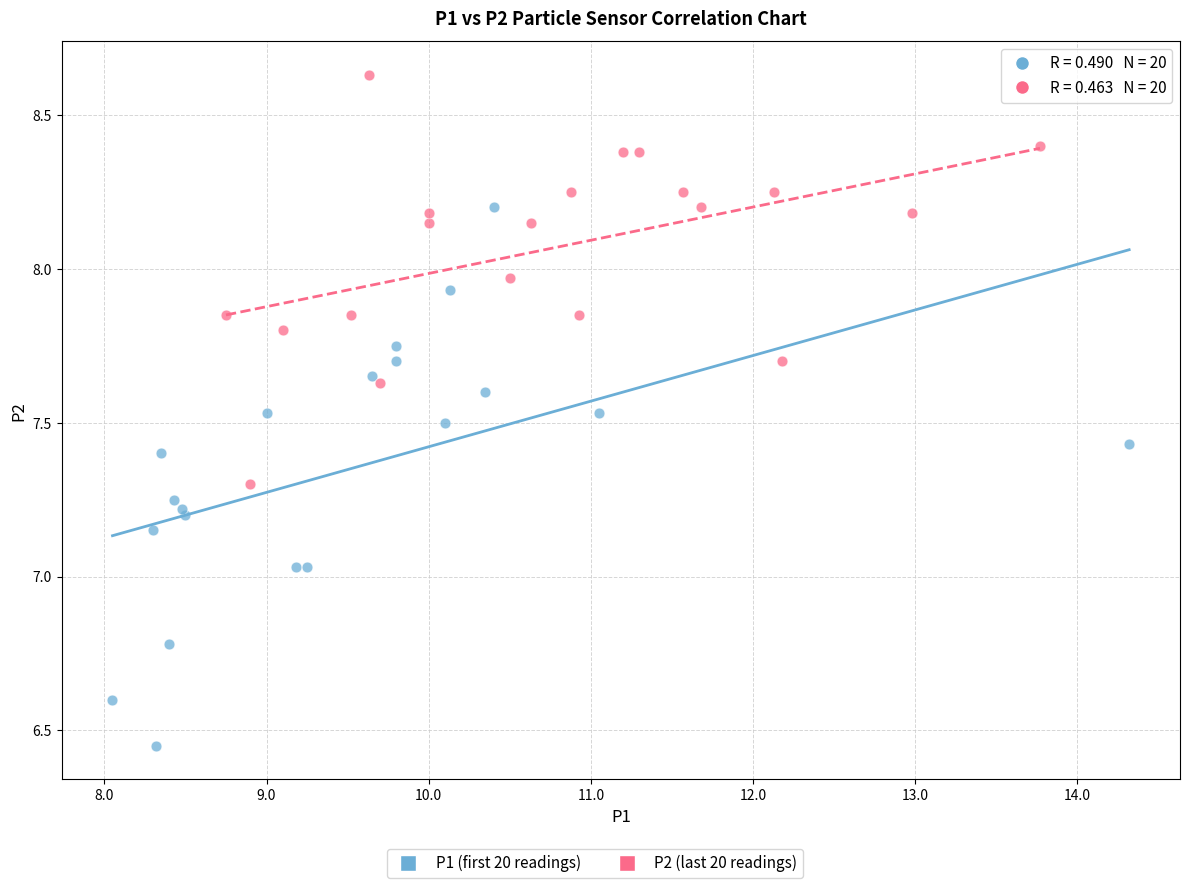

Which series contains the lowest Y value?

P1 (first 20 readings)